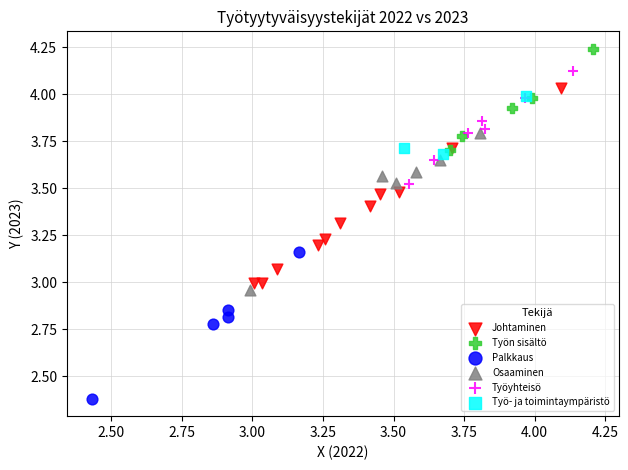

Which series reaches the maximum Y coordinate?

Työn sisältö